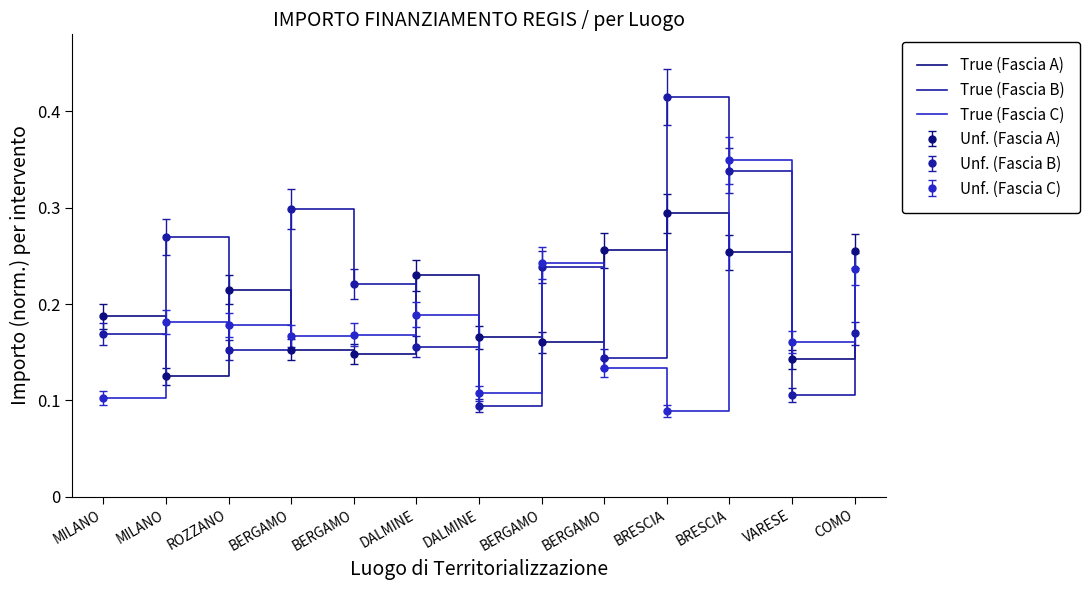

At which label is True (Fascia A) closest to 0?

MILANO